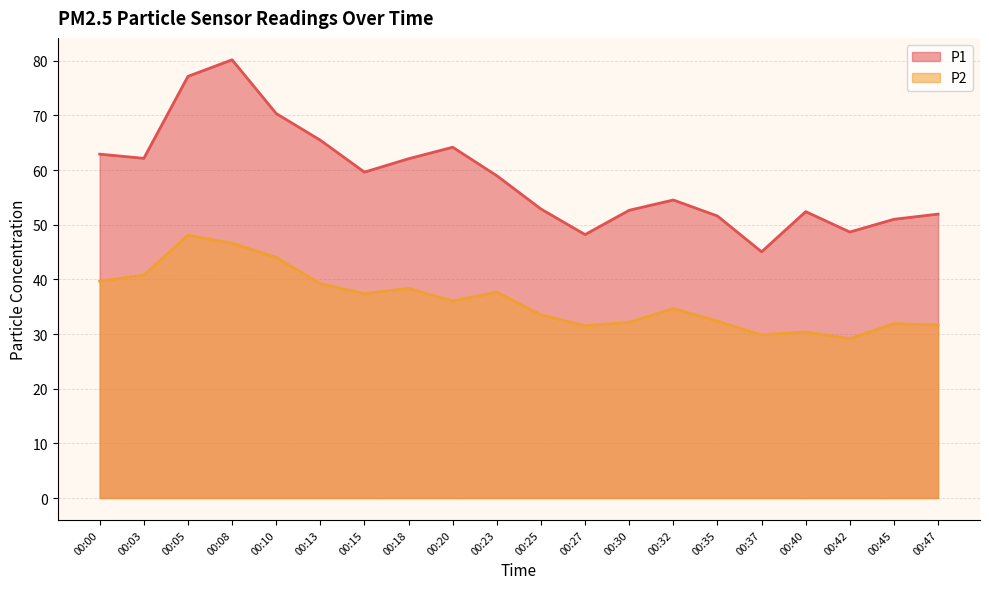

Which series has the largest total across all categories?

P1